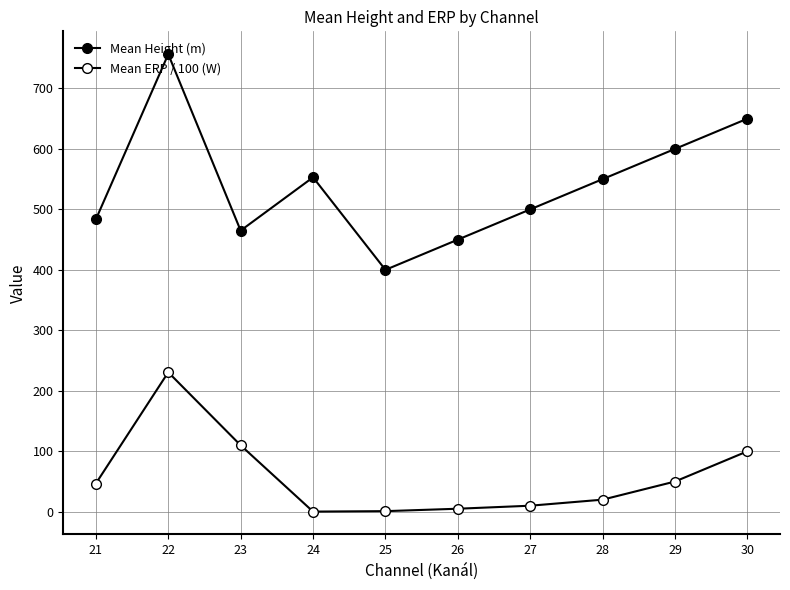

Reading left to right, transcribe all the data shown in this chart.

Mean Height (m): 21=483.4	22=756.6	23=464.9	24=553.0	25=400.0	26=450.0	27=500.0	28=550.0	29=600.0	30=650.0
Mean ERP / 100 (W): 21=46.7	22=230.6	23=109.9	24=0.2	25=1.0	26=5.0	27=10.0	28=20.0	29=50.0	30=100.0